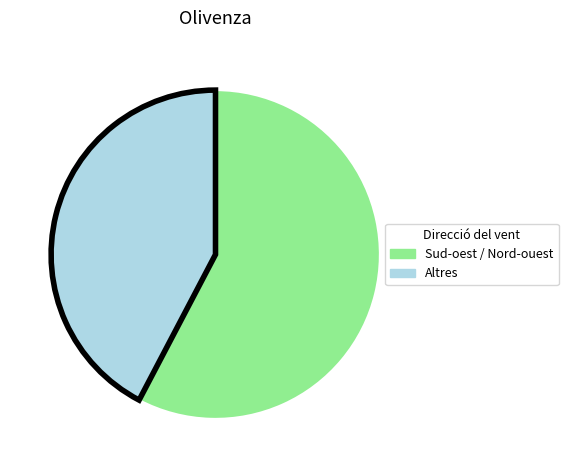

Is there a majority slice in this chart?

Yes